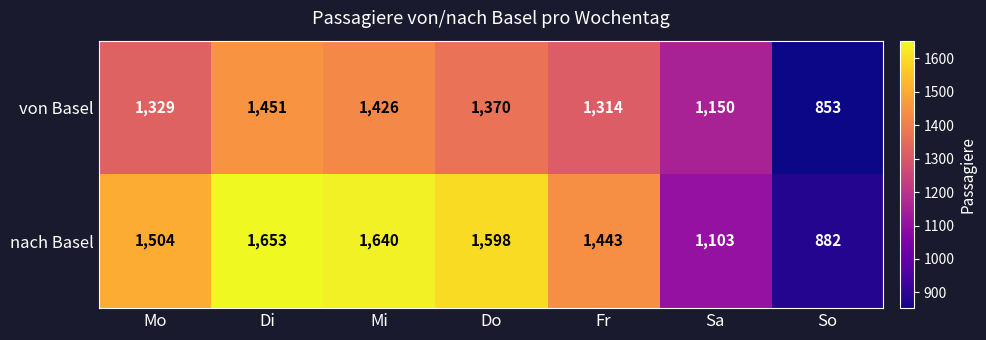

Which series has the largest range (max minus min)?

nach Basel